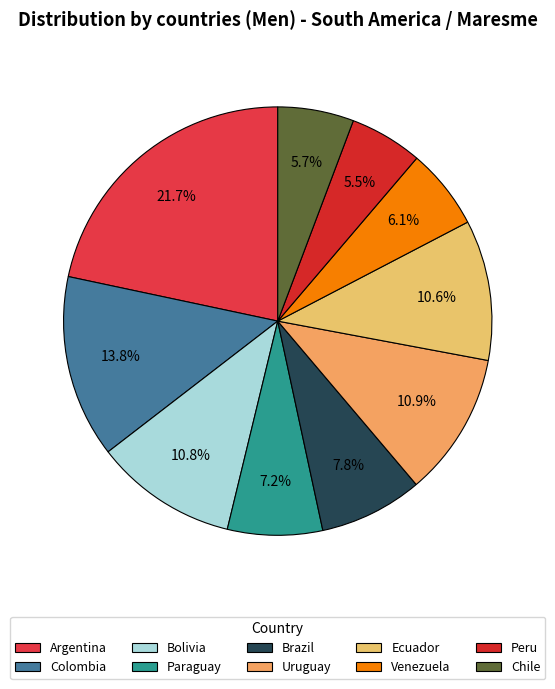

Does Chile account for over 50% of the chart?

No